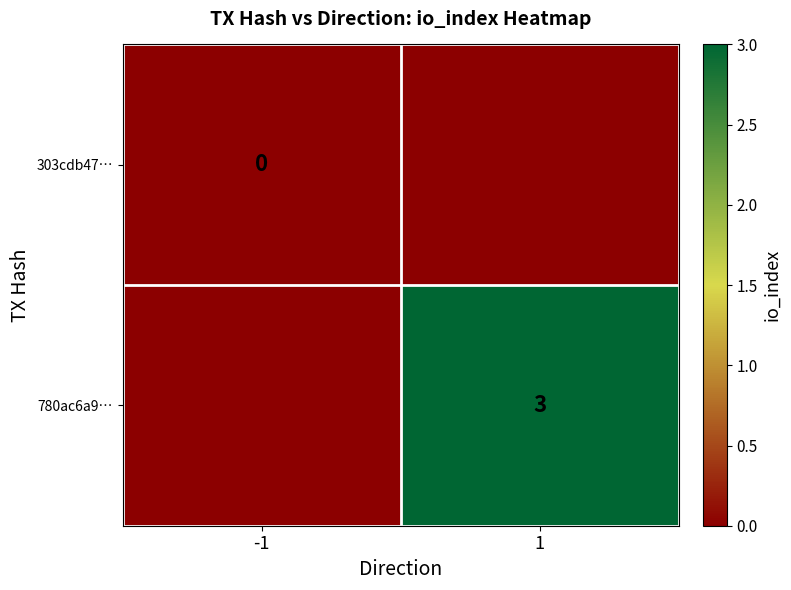

Is the value of 303cdb47… at -1 greater than the value of 780ac6a9… at 1?

No